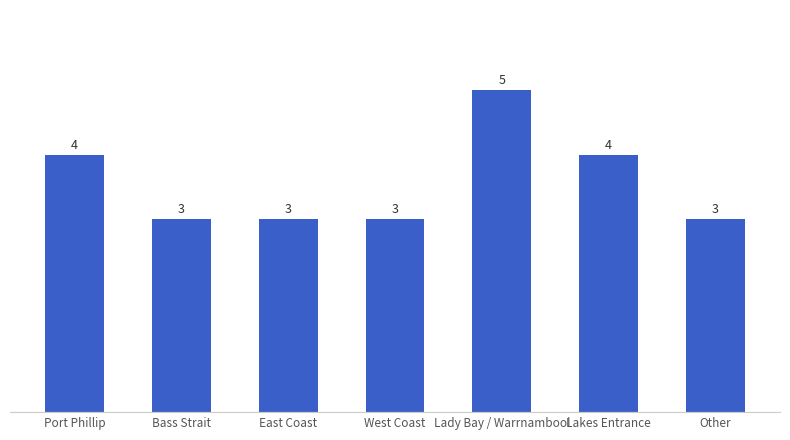

Reading left to right, extract all data points from this chart.

Port Phillip=4	Bass Strait=3	East Coast=3	West Coast=3	Lady Bay / Warrnambool=5	Lakes Entrance=4	Other=3